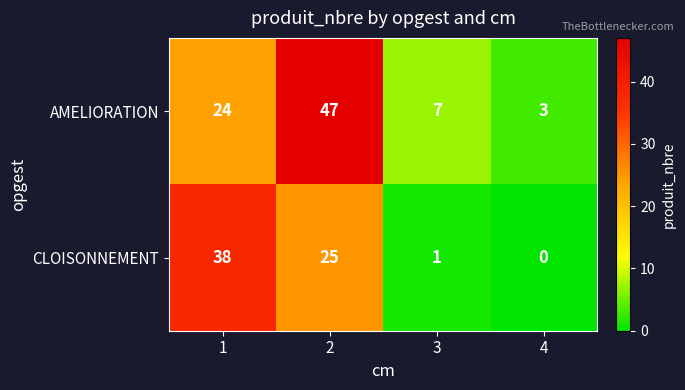

What value does the AMELIORATION series have at 1?

24